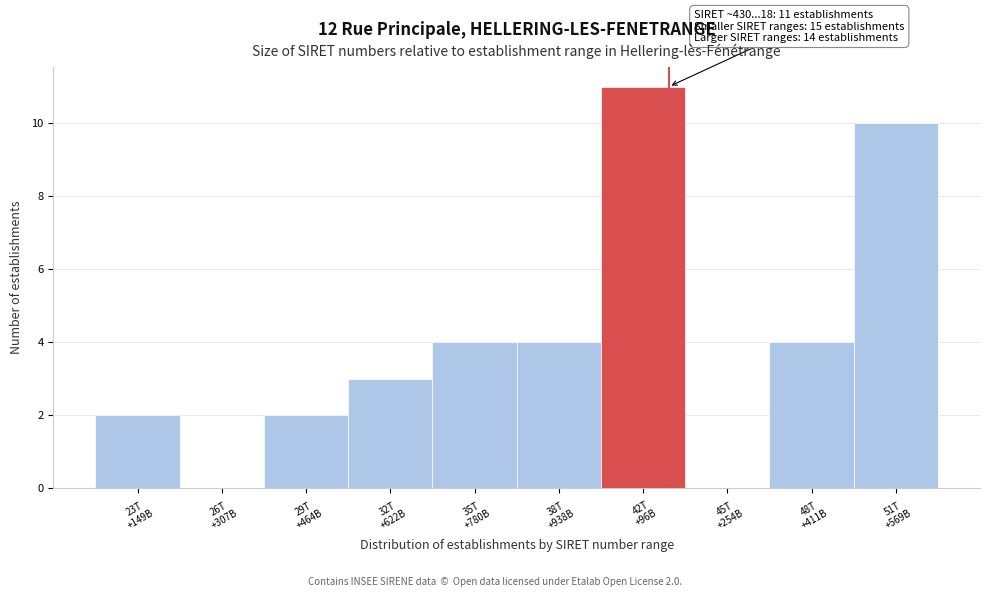

What is the greatest value displayed?

11